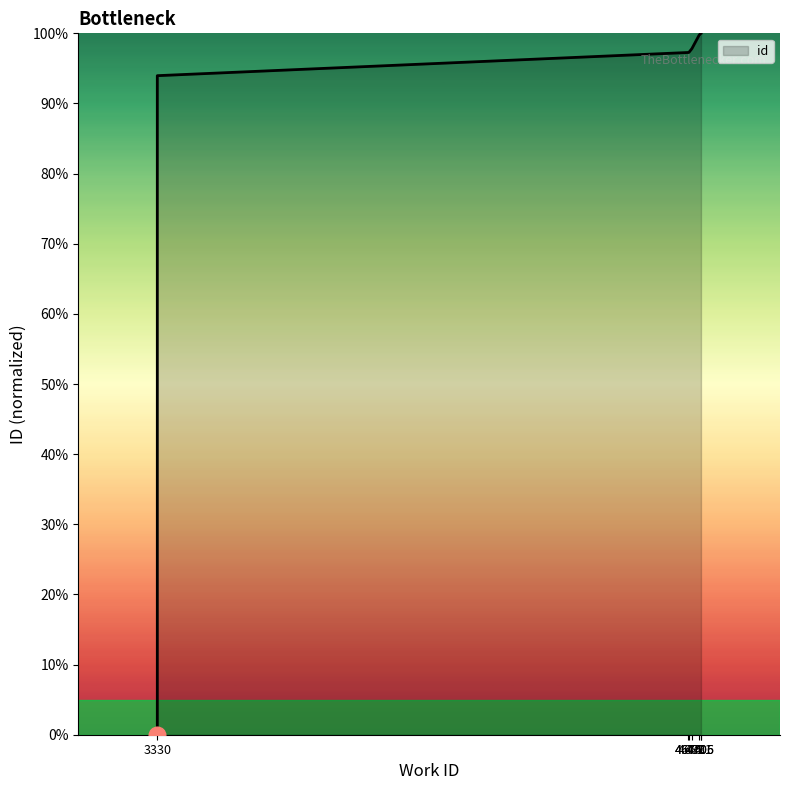

Is it true that the value at 4701 is 152.3?

False